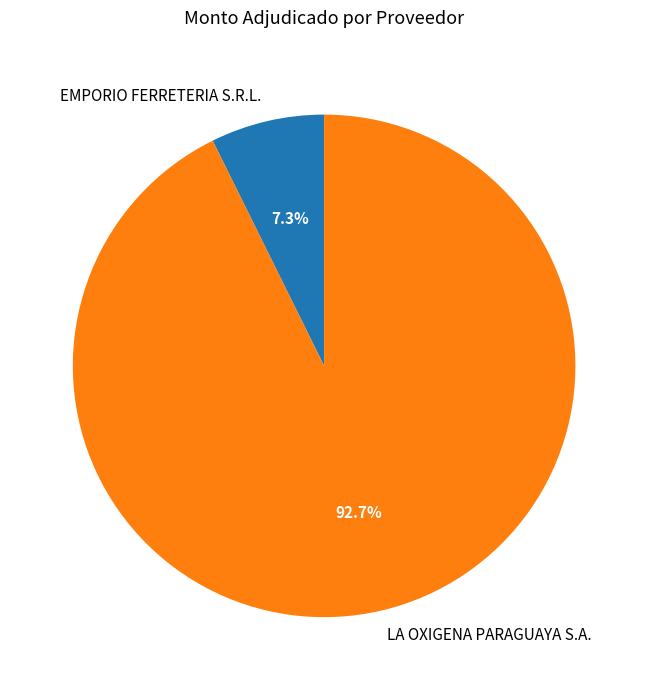

To the nearest percent, what is the difference between the largest and smallest slice percentages?

85%